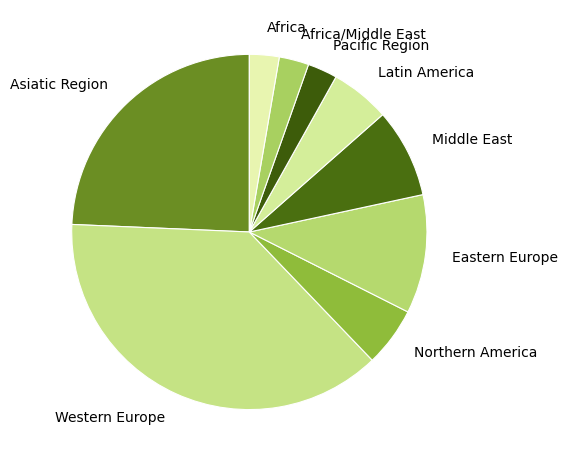

How many slices are in this pie chart?

9